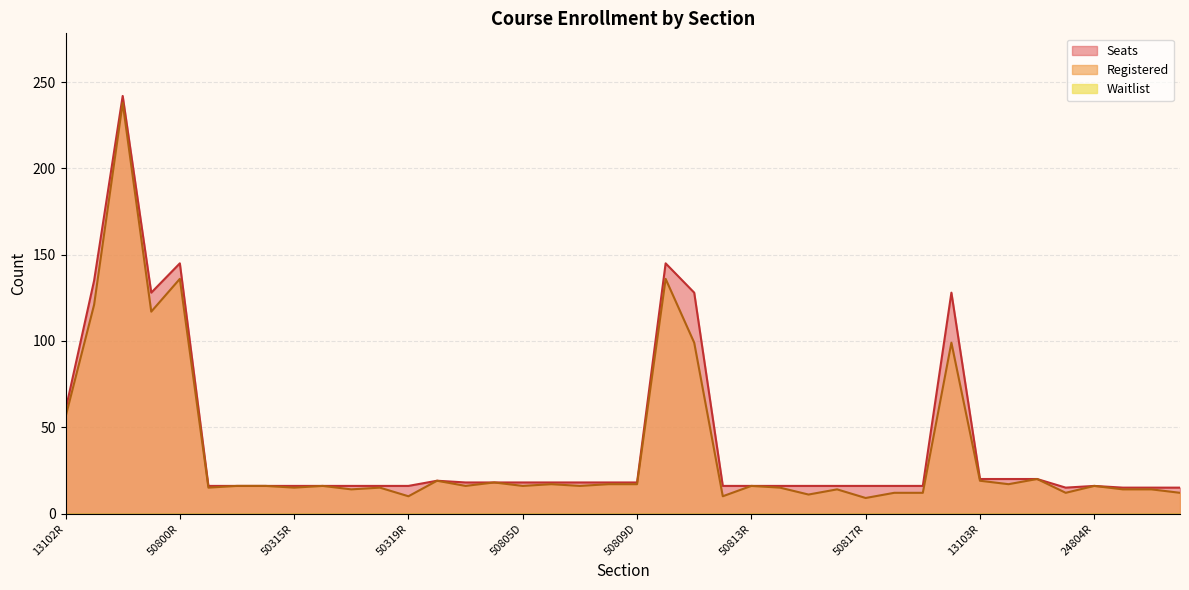

The Registered series shows 16 at 24804R. True or false?

True